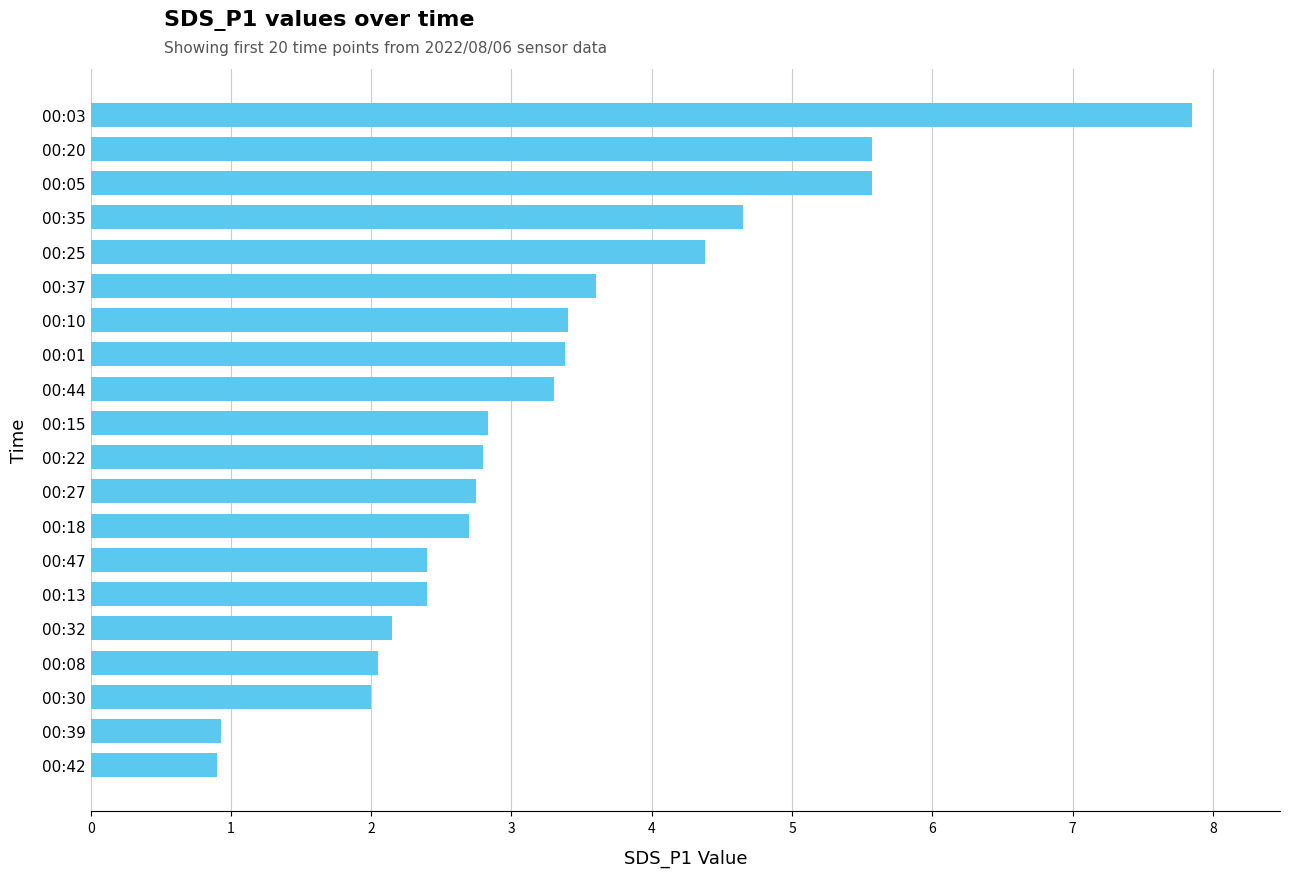

Is it true that the value at 00:32 is 3.1?

False